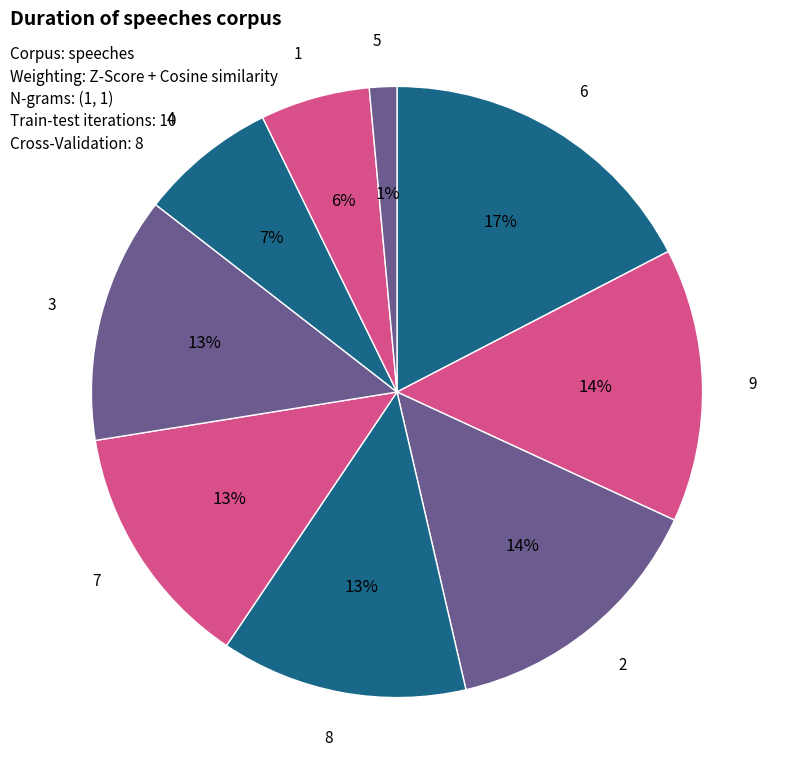

To the nearest percent, what is the average slice percentage?

11%